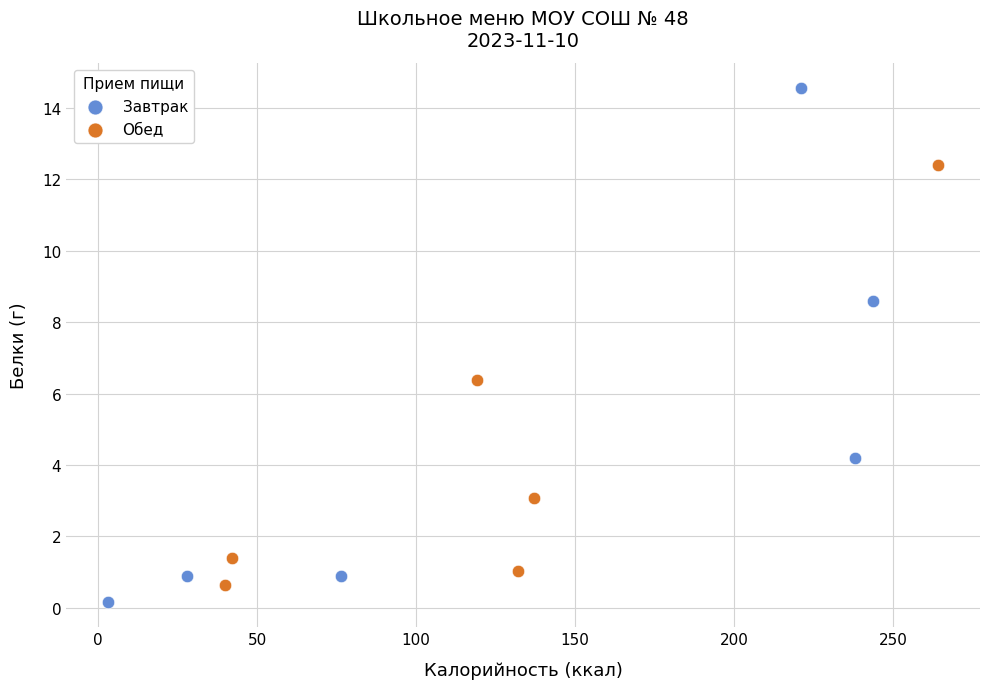

Which series contains the highest Y value?

Завтрак